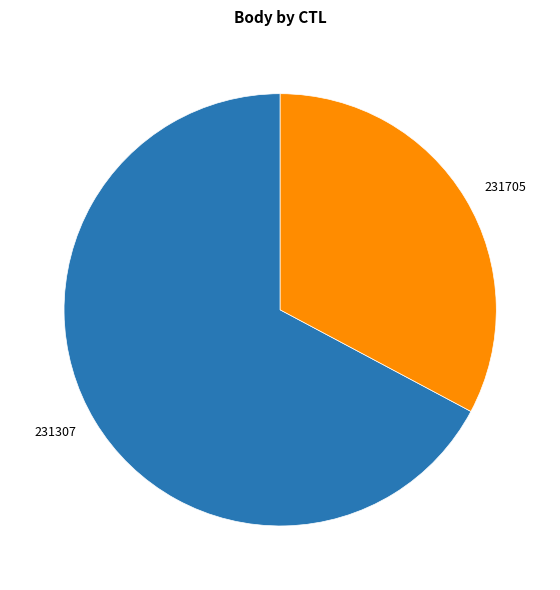

Rank the categories by value from lowest to highest.

231705, 231307